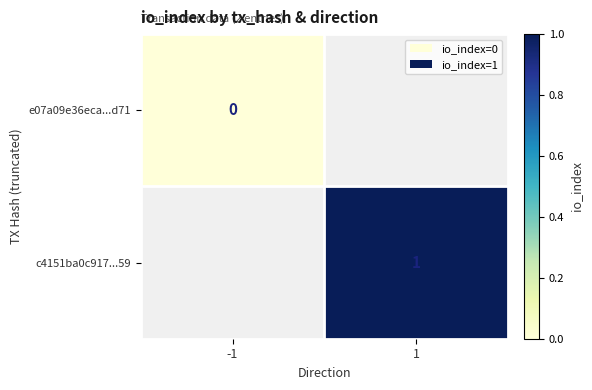

How many data points does each series have?

2